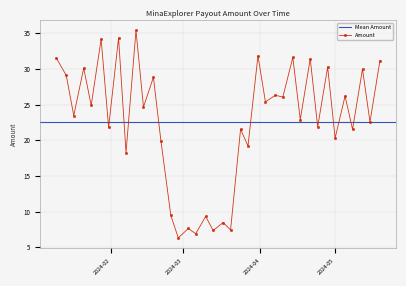

Is this an area chart (filled region under the line)?

No